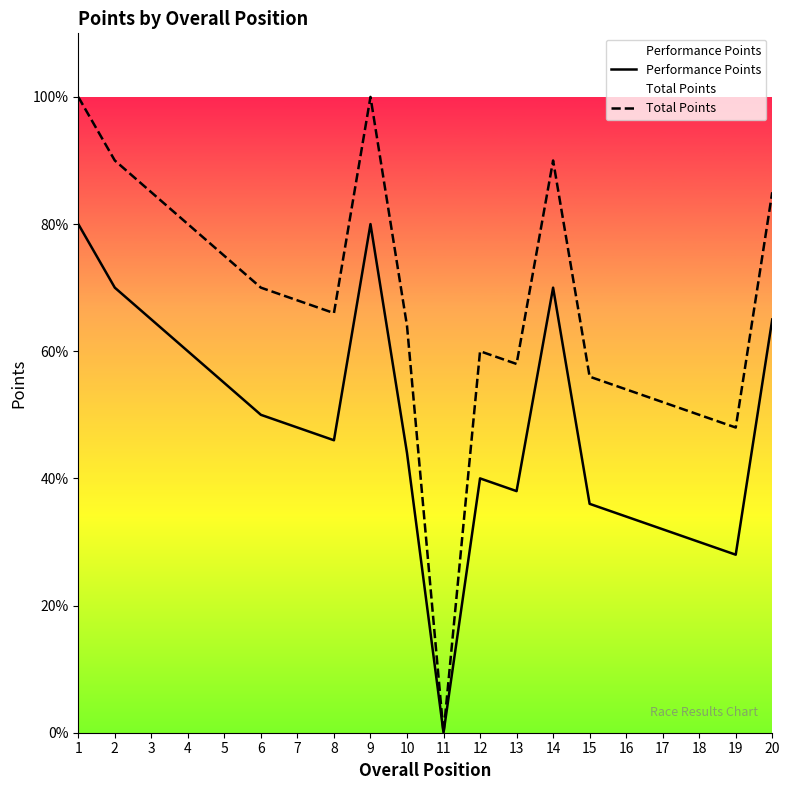

At which label does Performance Points reach its peak?

1